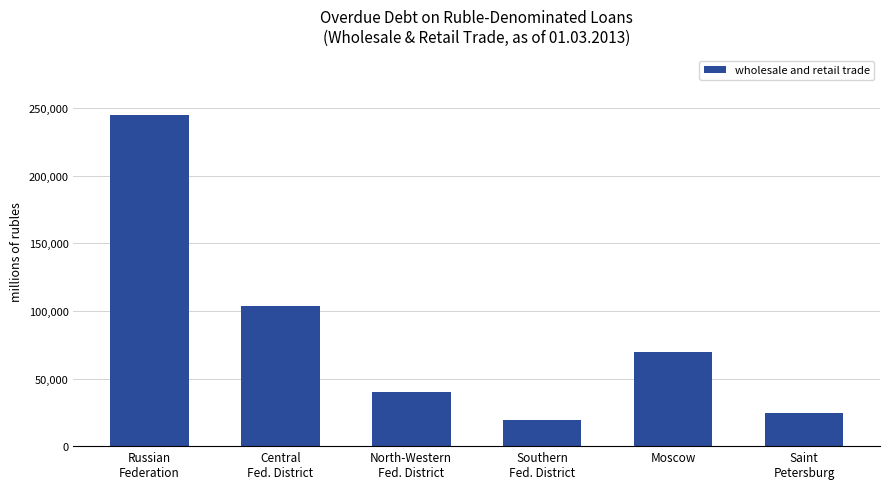

How many bars are there in total?

6